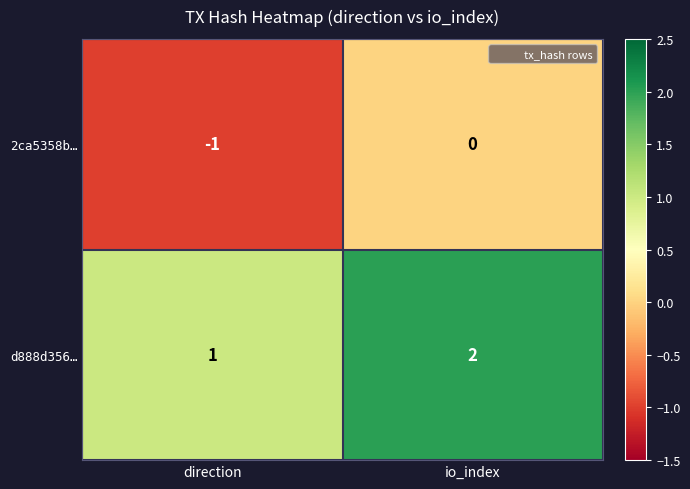

The 2ca5358b… series shows 1 at io_index. True or false?

False